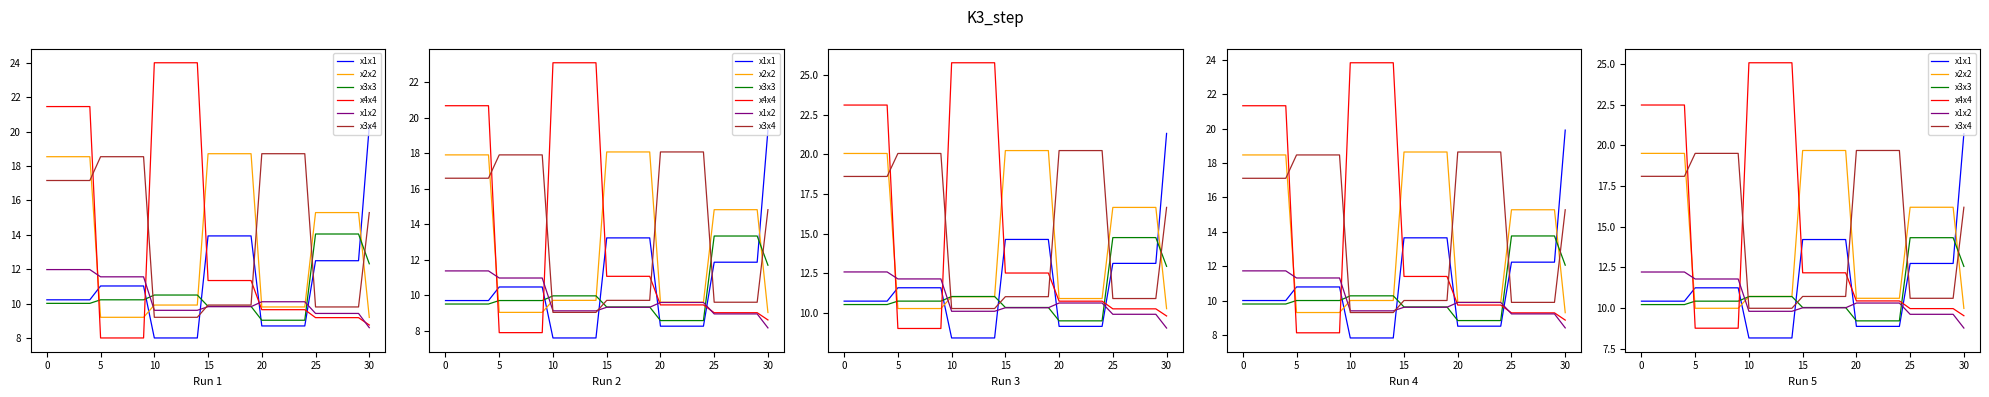

The x1x2 series shows 14.1 at 24. True or false?

False